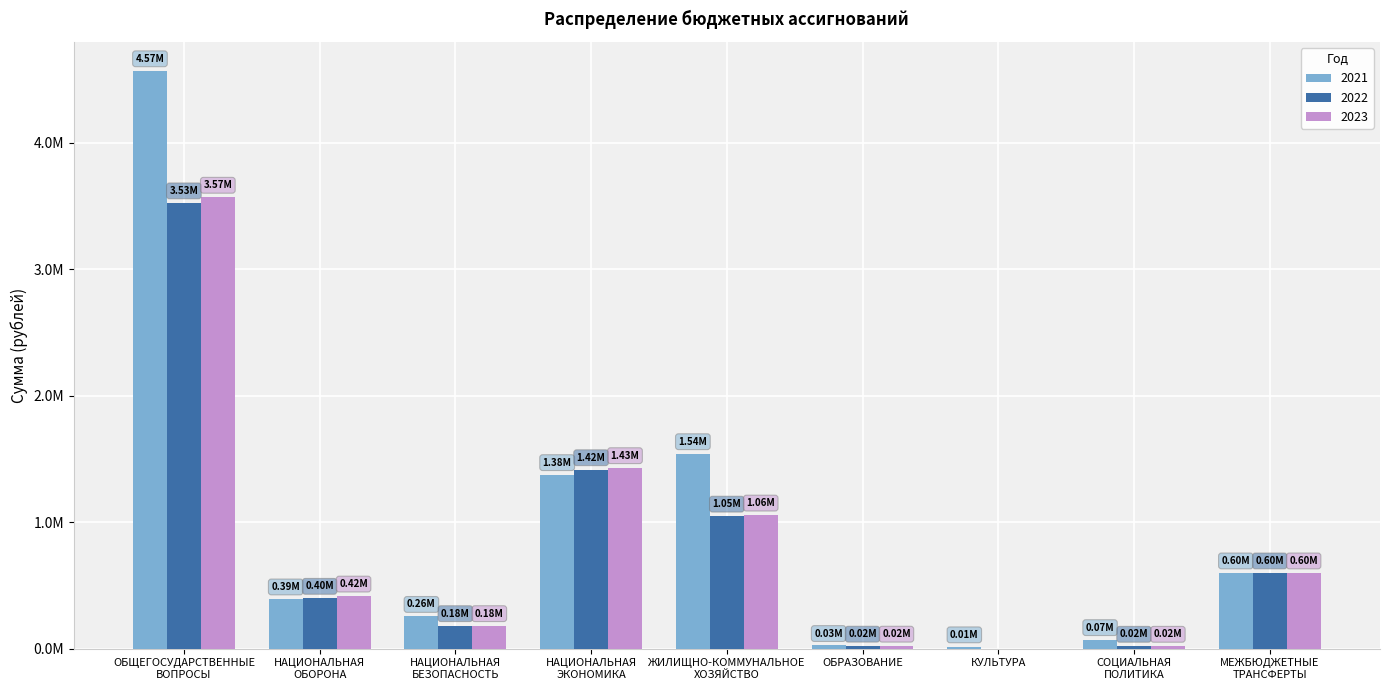

What is the difference between the second highest and second lowest values in the 2021 series?

1517300.0